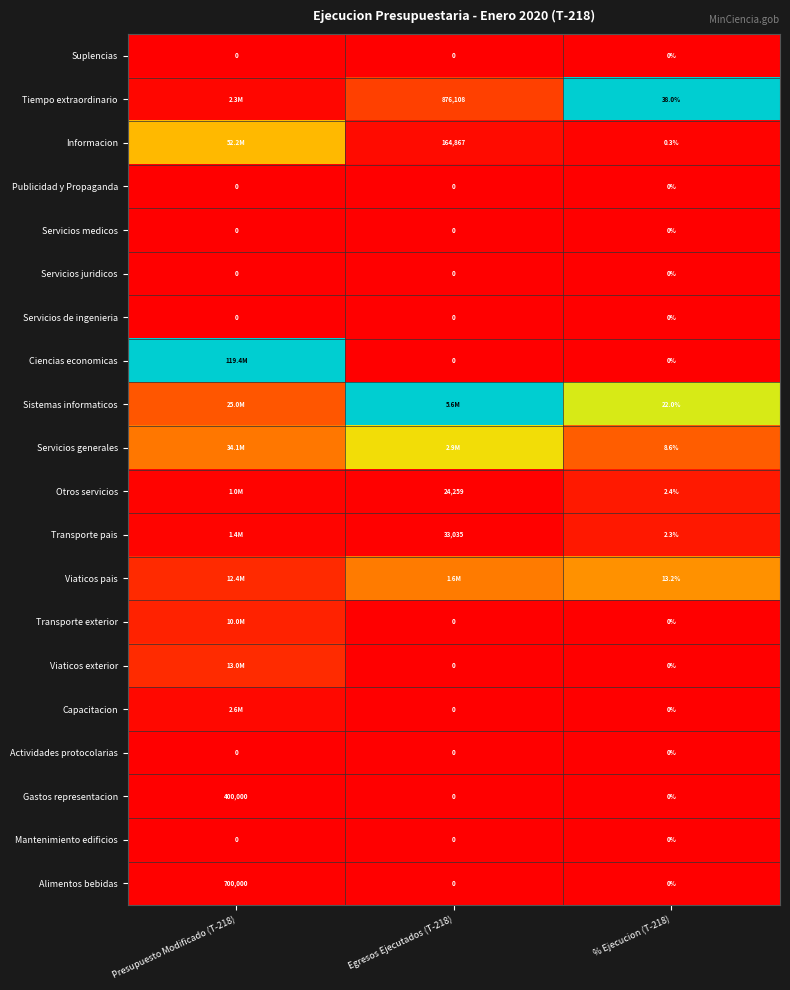

List the series in order of their peak value, highest first.

Tiempo extraordinario, Ciencias economicas, Sistemas informaticos, Servicios generales, Informacion, Viaticos pais, Viaticos exterior, Transporte exterior, Otros servicios, Transporte pais, Capacitacion, Alimentos bebidas, Gastos representacion, Suplencias, Publicidad y Propaganda, Servicios medicos, Servicios juridicos, Servicios de ingenieria, Actividades protocolarias, Mantenimiento edificios